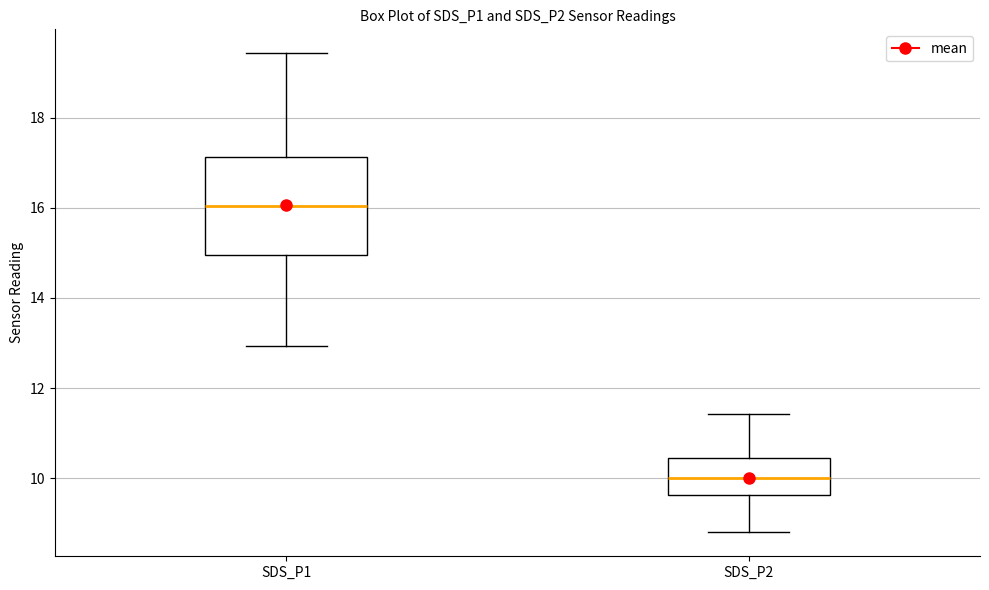

Reading left to right, read every box against the y-axis: the position of its median line, the range the box covers, and the ends of its whiskers. The values are not printed on the chart, so give them approximately, as read against the axis.

SDS_P1: median 16.0, box 15.0 to 17.2, whiskers 13.0 to 19.4
SDS_P2: median 10.0, box 9.6 to 10.4, whiskers 8.8 to 11.4